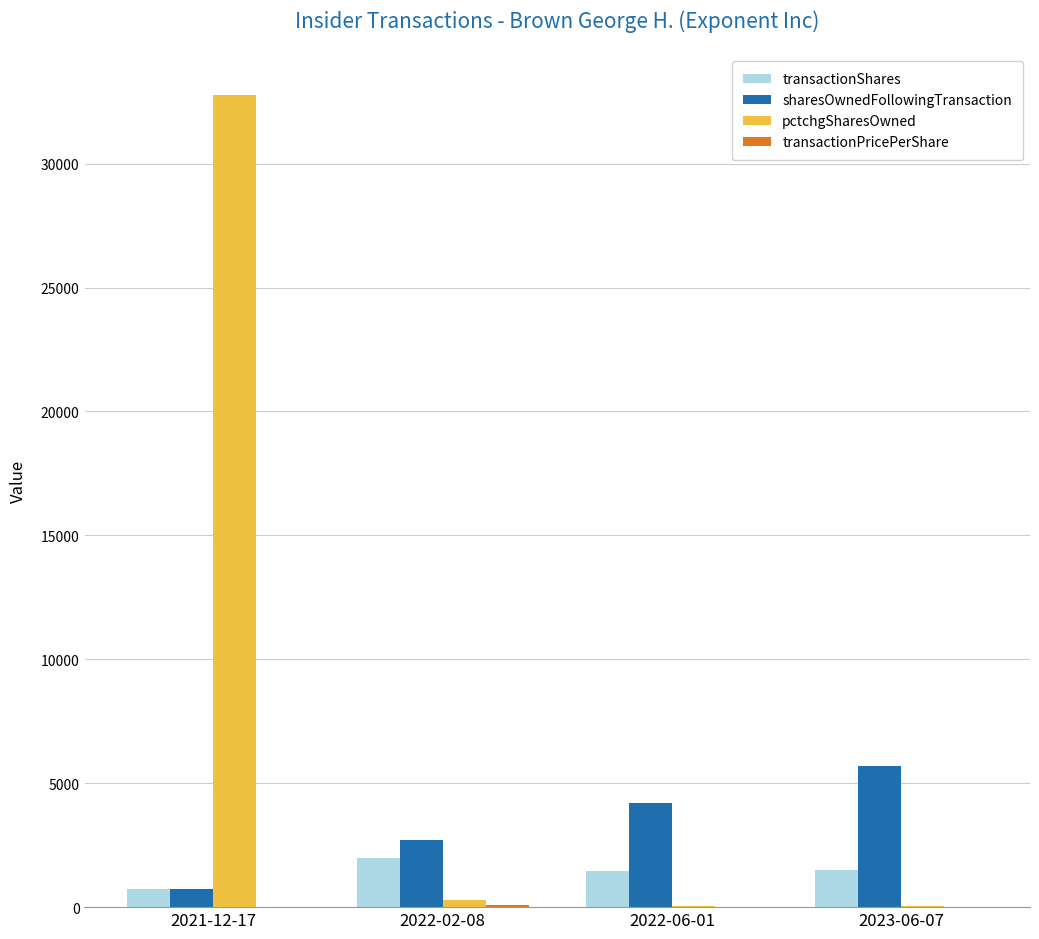

Which series has the largest total across all categories?

pctchgSharesOwned